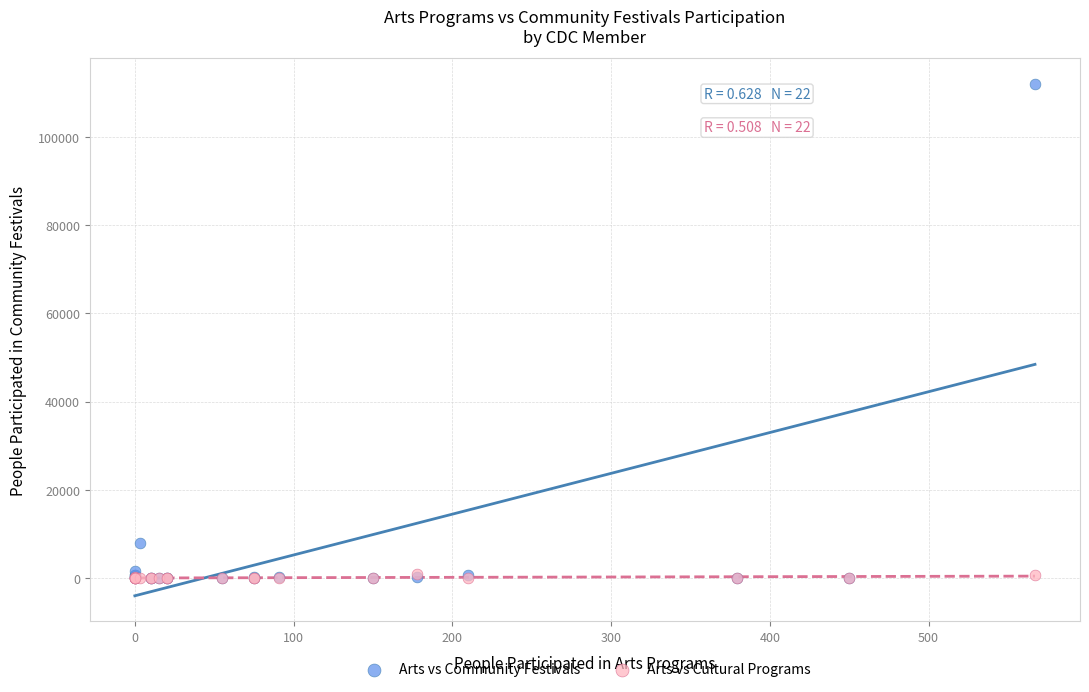

Across all series, what Y value is closest to 56000?

8000